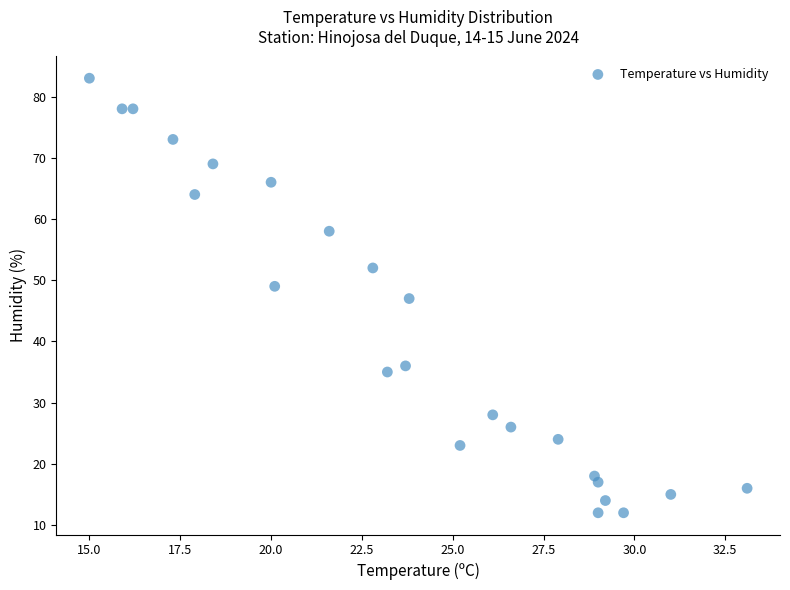

What is the range of Y values (max minus min)?

71